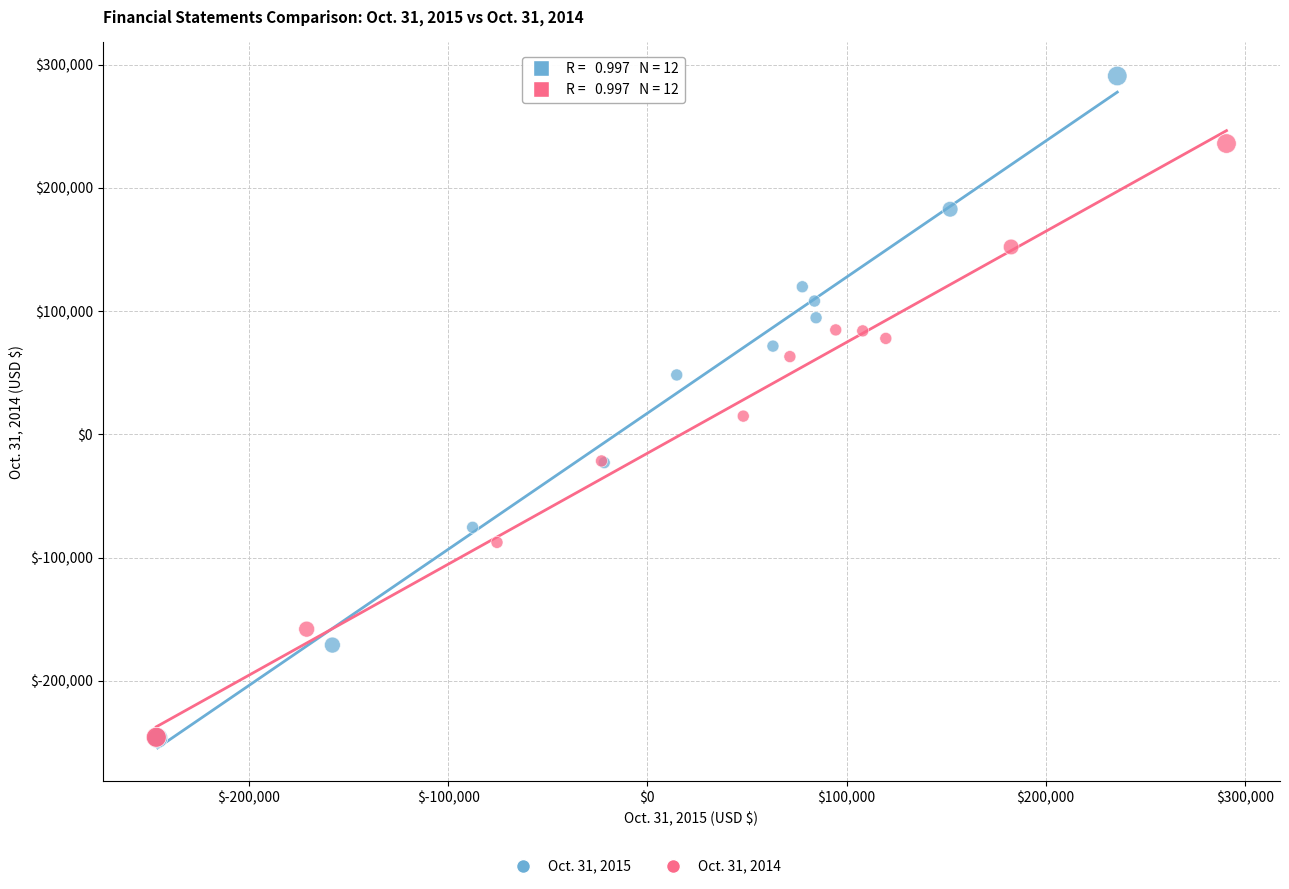

Which series has the widest spread of Y values?

Oct. 31, 2015